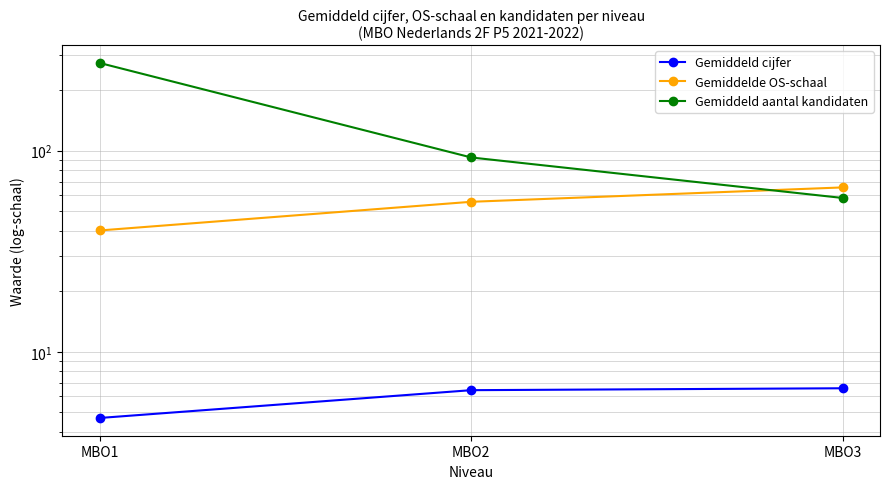

Where is Gemiddelde OS-schaal nearest to the value 52?

MBO2